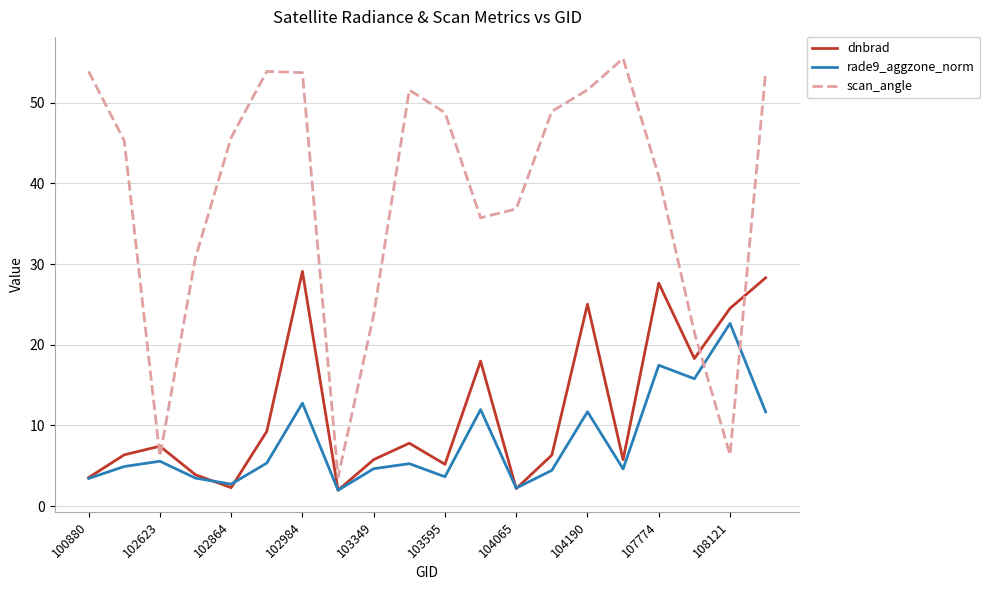

What is the difference between the second highest and minimum values in the scan_angle series?

50.3